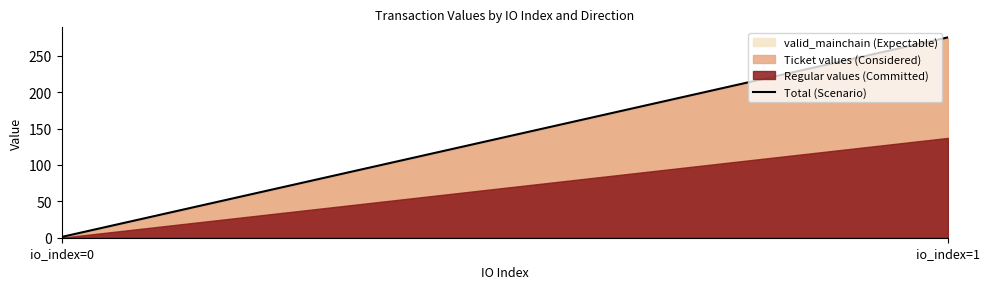

Reading left to right, transcribe all the data shown in this chart.

io_index=0=1.0	io_index=1=275.5